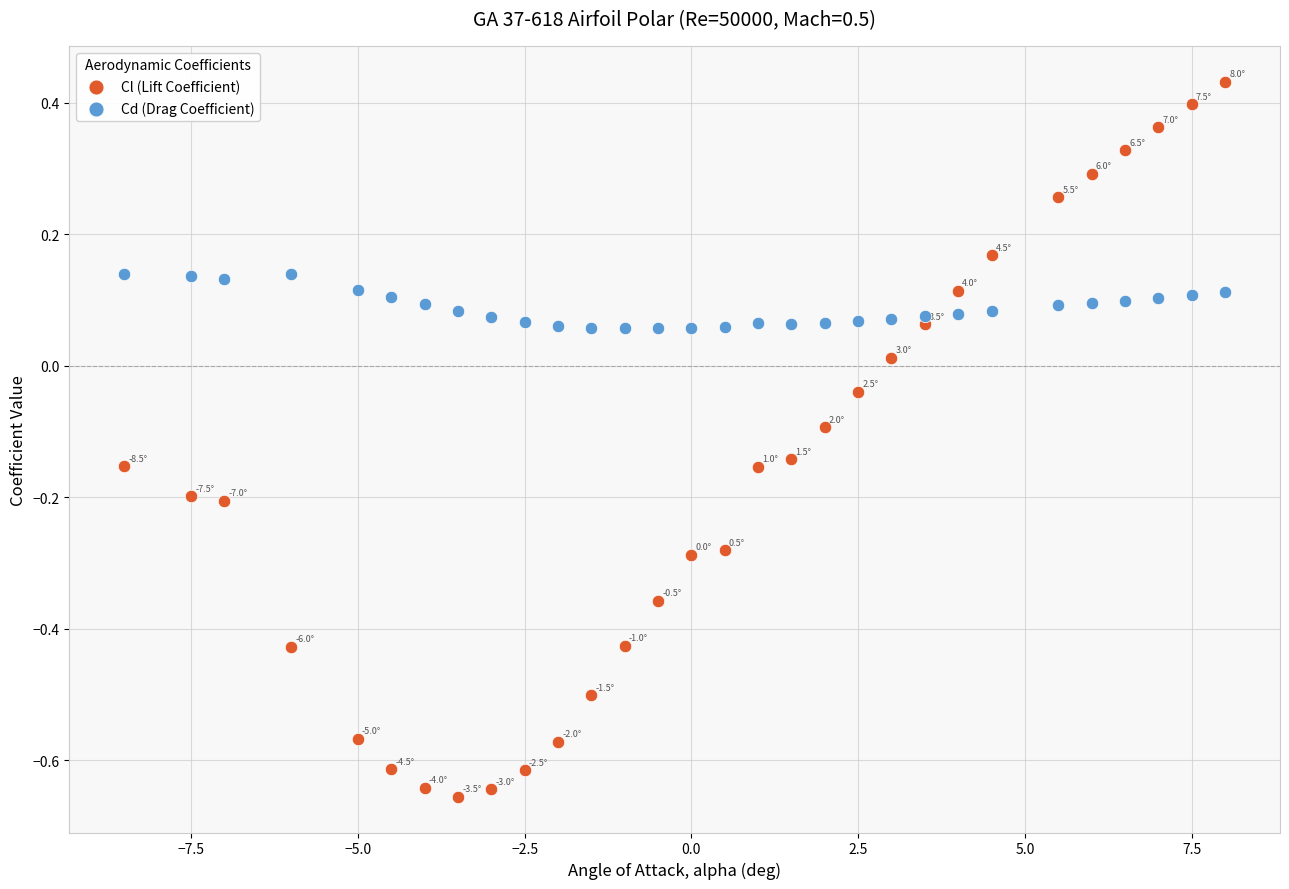

What are all the series names shown in the legend?

Cl (Lift Coefficient), Cd (Drag Coefficient)